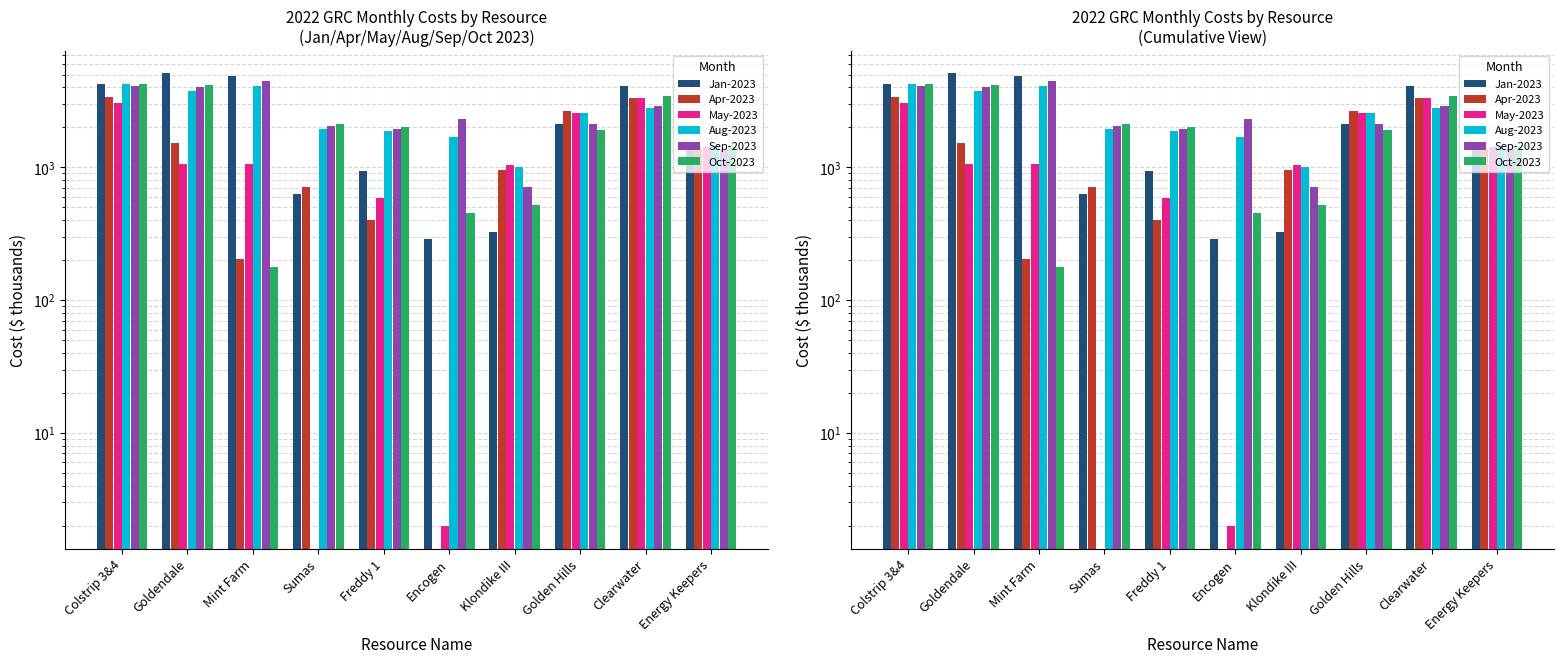

Reading right to left, list all the values displayed in this chart.

Jan-2023: Energy Keepers=1413.6	Clearwater=4087.8	Golden Hills=2130.5	Klondike III=327.1	Encogen=287.9	Freddy 1=943.7	Sumas=634.2	Mint Farm=4862.1	Goldendale=5109.3	Colstrip 3&4=4251.2
Apr-2023: Energy Keepers=1368.0	Clearwater=3339.0	Golden Hills=2648.4	Klondike III=956.8	Encogen=0.0	Freddy 1=403.4	Sumas=710.0	Mint Farm=203.7	Goldendale=1519.1	Colstrip 3&4=3378.5
May-2023: Energy Keepers=1413.6	Clearwater=3335.8	Golden Hills=2580.1	Klondike III=1046.0	Encogen=2.0	Freddy 1=591.7	Sumas=0.0	Mint Farm=1066.7	Goldendale=1059.5	Colstrip 3&4=3065.9
Aug-2023: Energy Keepers=1413.6	Clearwater=2795.8	Golden Hills=2555.2	Klondike III=1010.5	Encogen=1701.0	Freddy 1=1878.3	Sumas=1941.3	Mint Farm=4093.3	Goldendale=3769.1	Colstrip 3&4=4283.4
Sep-2023: Energy Keepers=1368.0	Clearwater=2914.1	Golden Hills=2137.4	Klondike III=706.2	Encogen=2321.6	Freddy 1=1958.5	Sumas=2056.5	Mint Farm=4453.8	Goldendale=4059.7	Colstrip 3&4=4108.1
Oct-2023: Energy Keepers=1413.6	Clearwater=3474.8	Golden Hills=1921.3	Klondike III=520.4	Encogen=453.7	Freddy 1=2013.1	Sumas=2128.1	Mint Farm=176.8	Goldendale=4154.0	Colstrip 3&4=4249.3